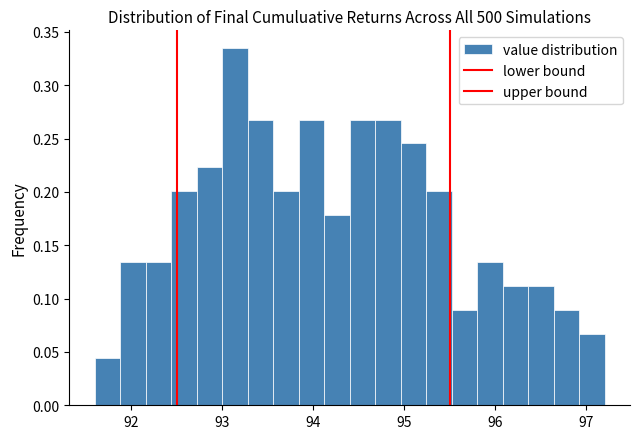

Read against the x-axis, roughly where is the centre of the tallest bar?

93.1